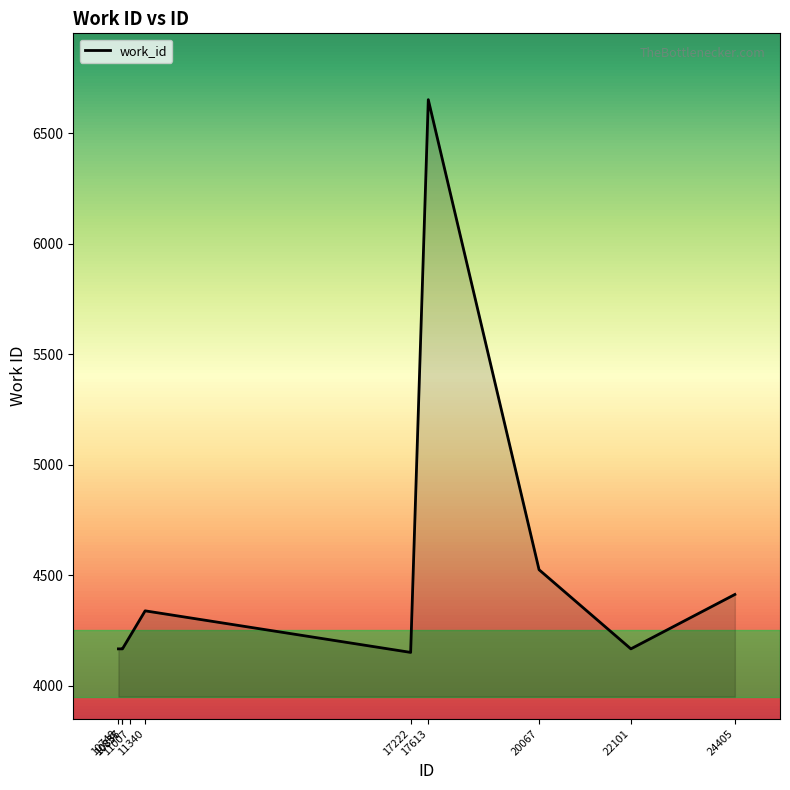

Reading right to left, list all the values displayed in this chart.

4413	4167	4525	6651	4151	4339	4225	4167	4167	4167